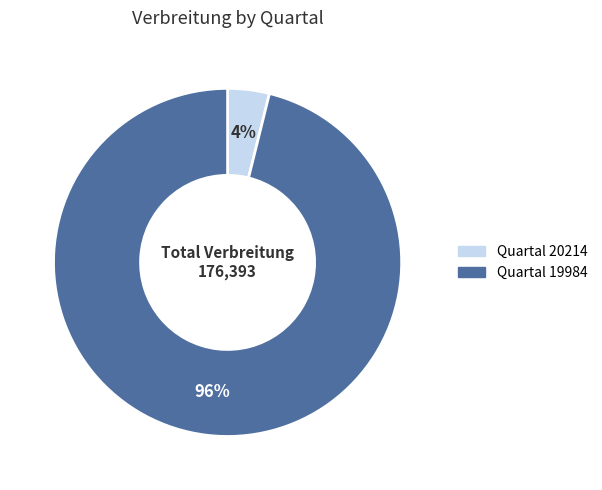

How many slices are in this pie chart?

2